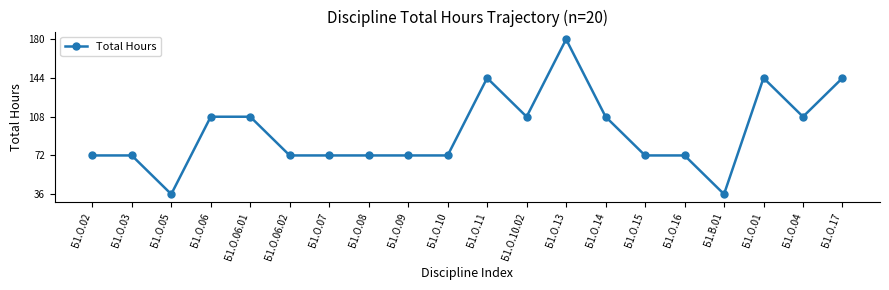

At which category does the chart reach its peak across all series?

Б1.О.13